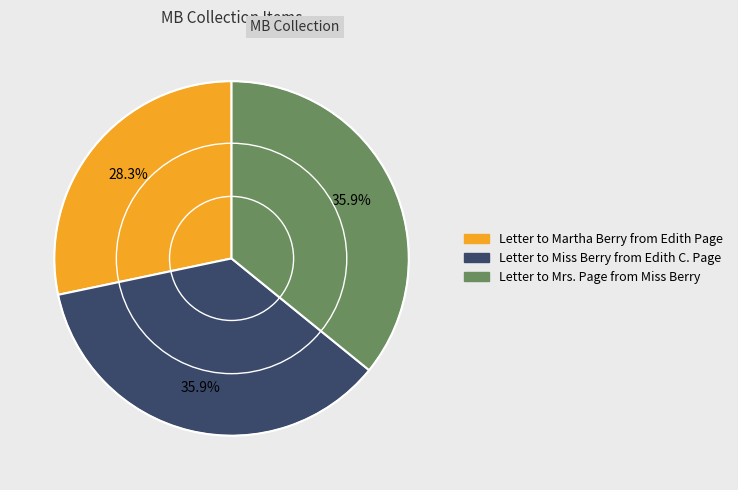

Combined, what portion of the pie is Letter to Martha Berry from Edith Page and Letter to Mrs. Page from Miss Berry?

64.1%